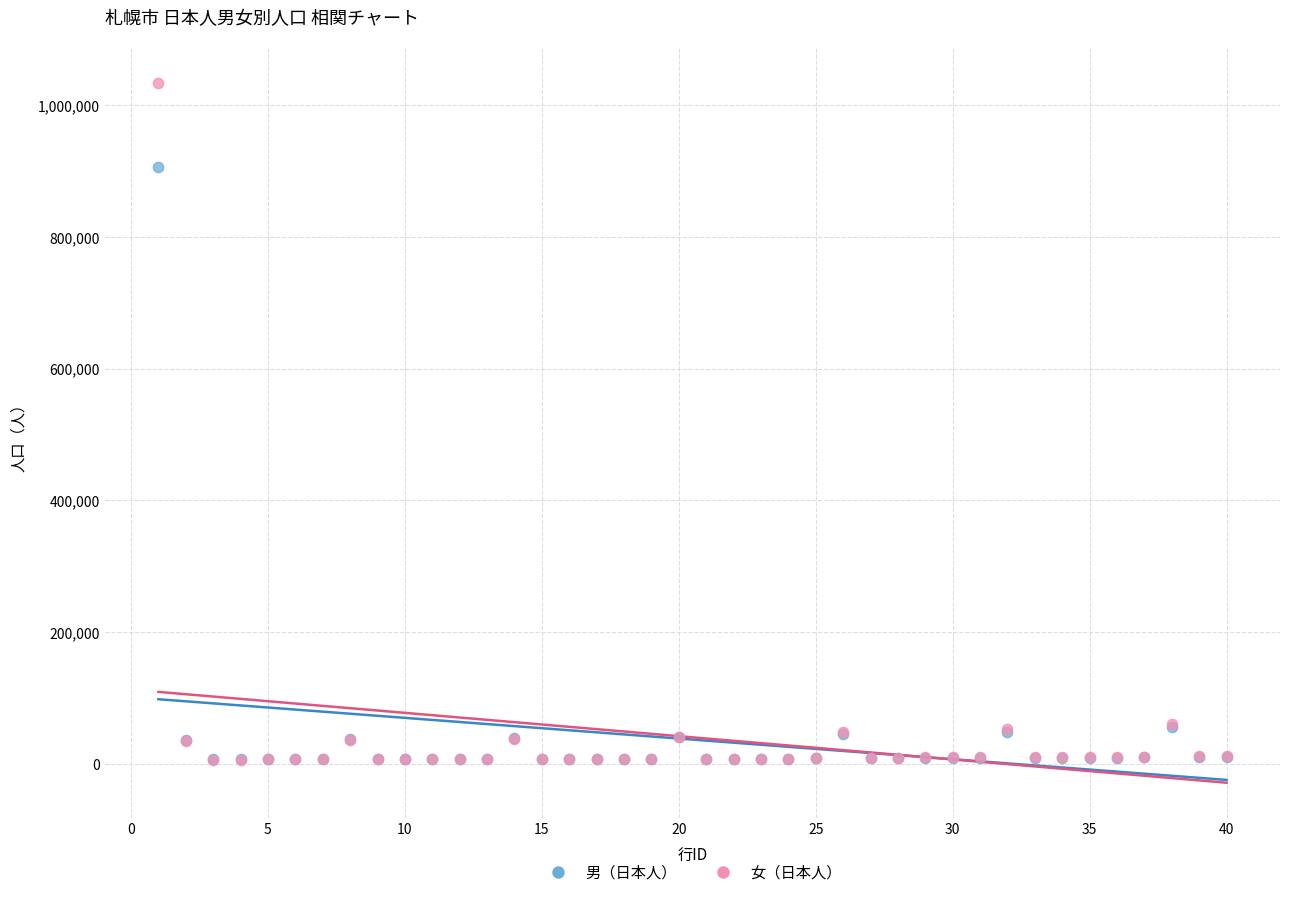

Which series has the largest Y range (max minus min)?

女（日本人）